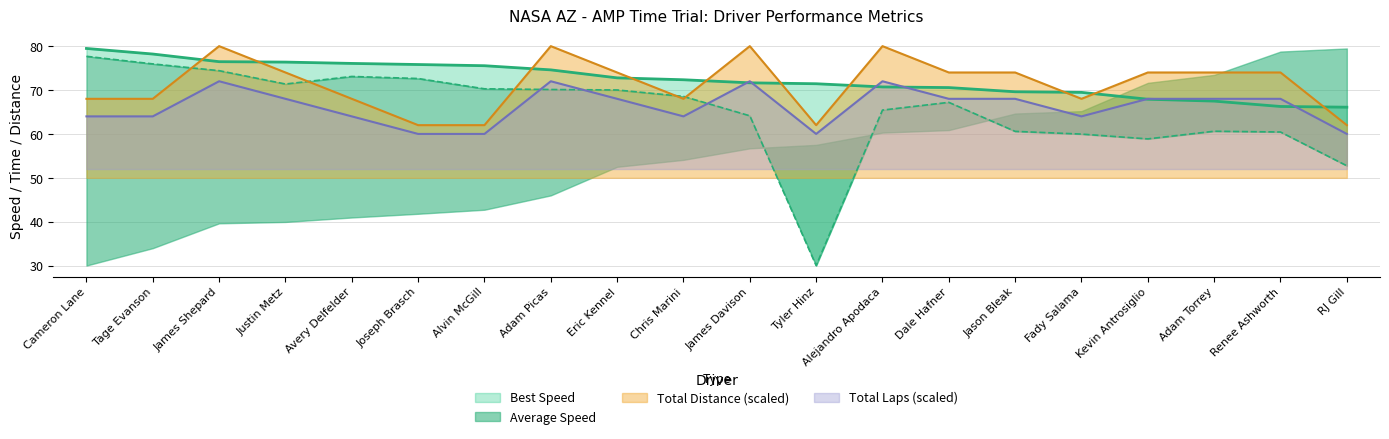

How many data points in Best Lap time are above 72?

10